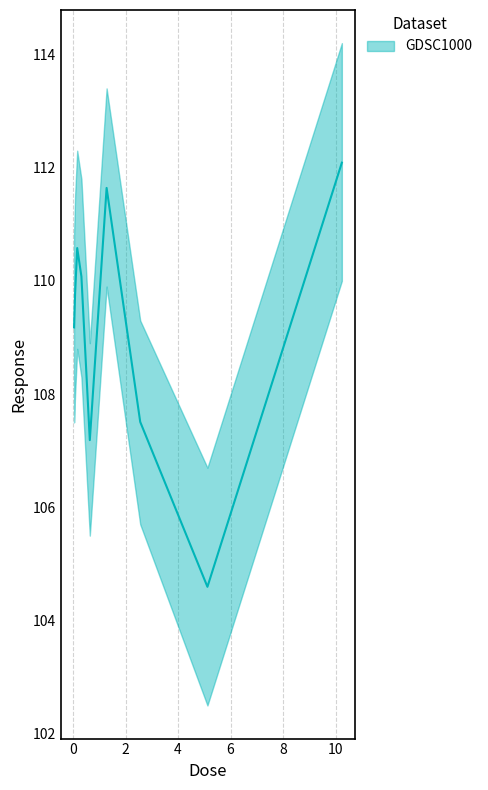

What is the greatest value displayed?

112.1